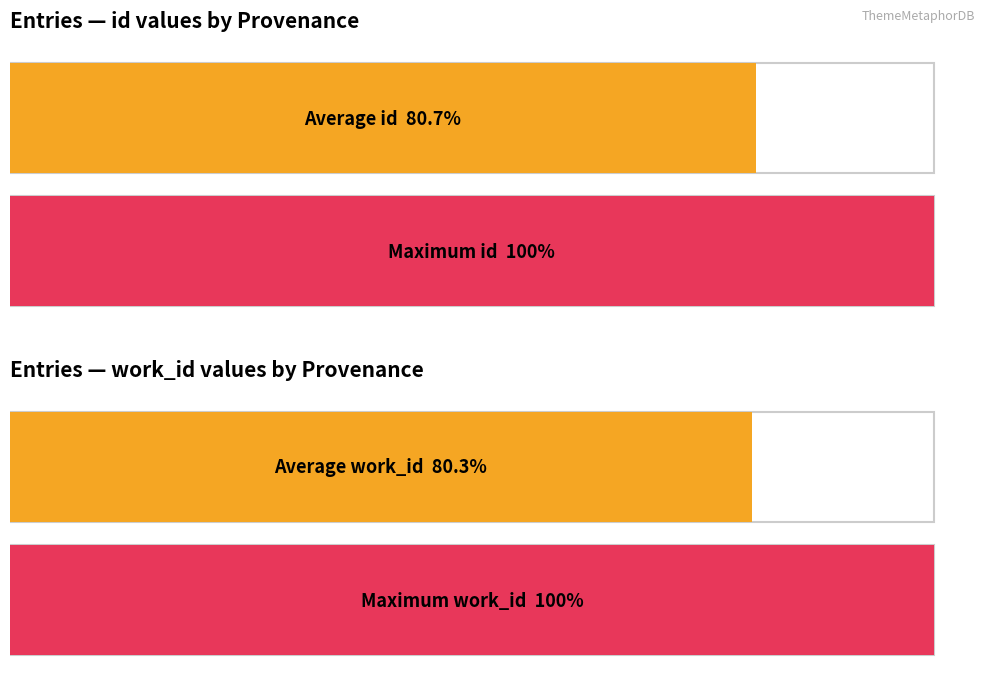

True or false: id has a value of 7920 at Reading.

False